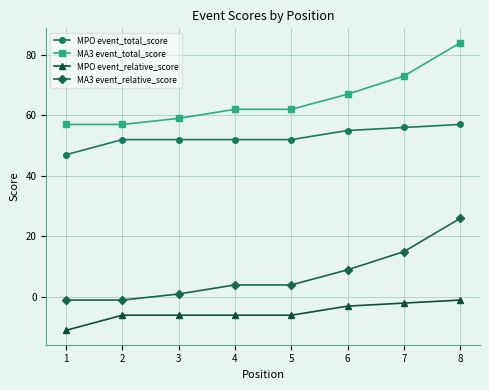

What is the greatest value displayed?

84